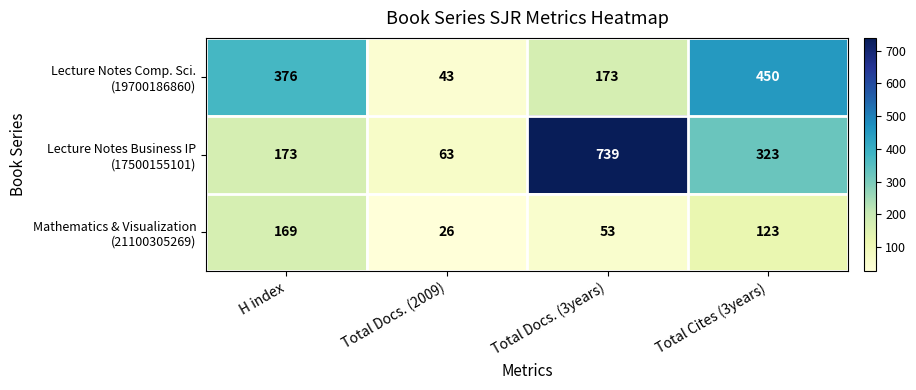

How many distinct data groups are displayed?

3